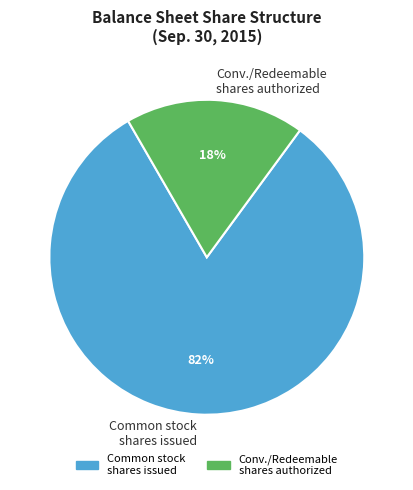

Rank the categories by value from lowest to highest.

Conv./Redeemable shares authorized, Common stock shares issued